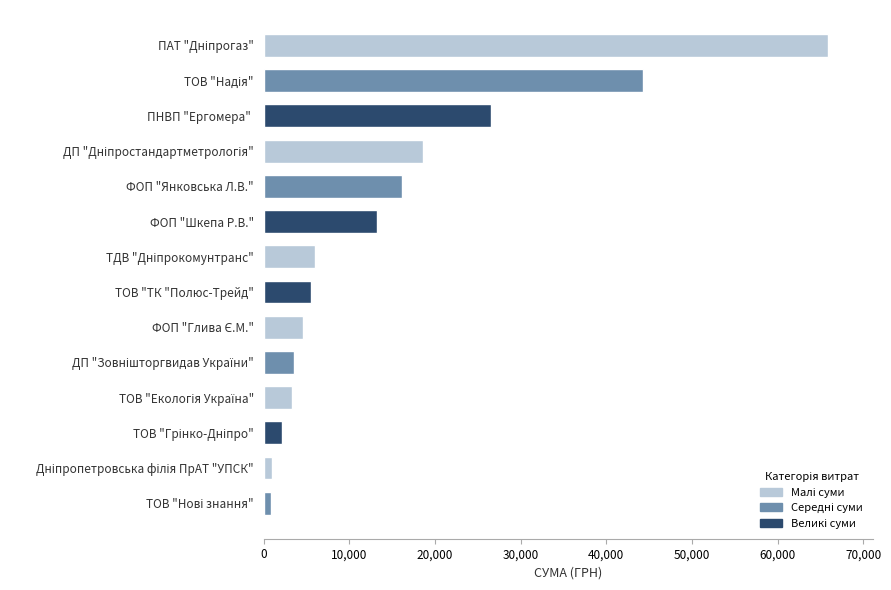

What is the difference between the maximum and minimum values?

65050.9